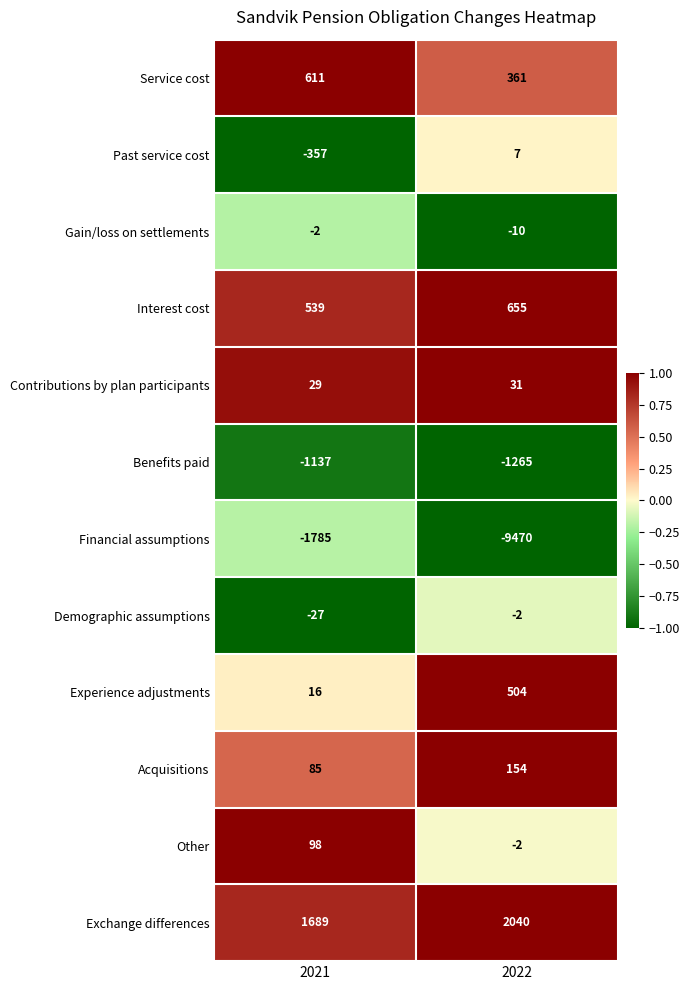

How many series are shown in this chart?

12